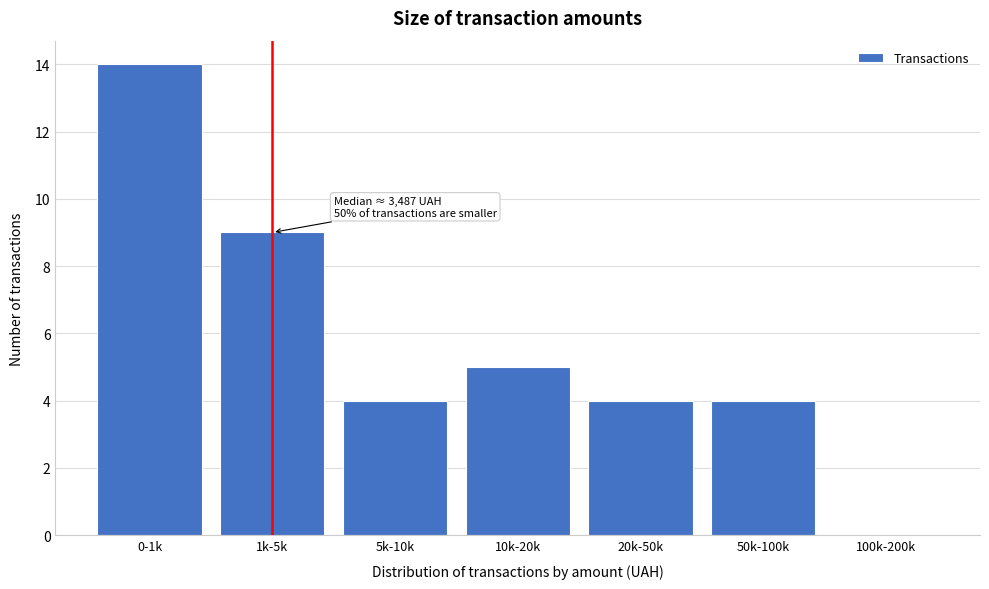

Reading left to right, extract all data points from this chart.

0-1k=14	1k-5k=9	5k-10k=4	10k-20k=5	20k-50k=4	50k-100k=4	100k-200k=0